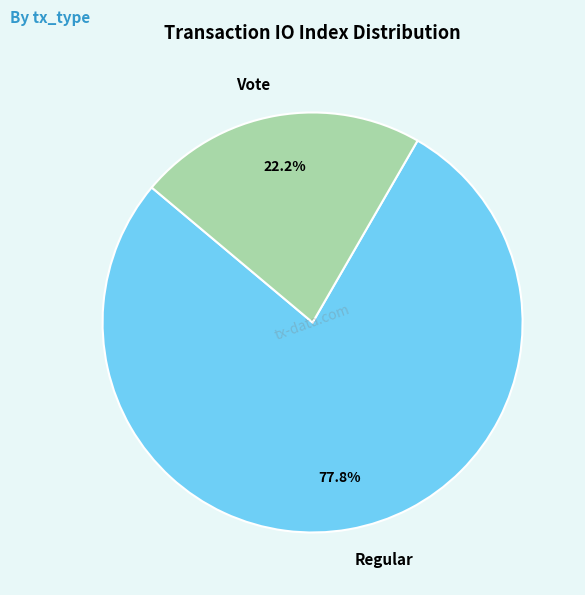

What percentage is the Vote slice, to the nearest percent?

22%